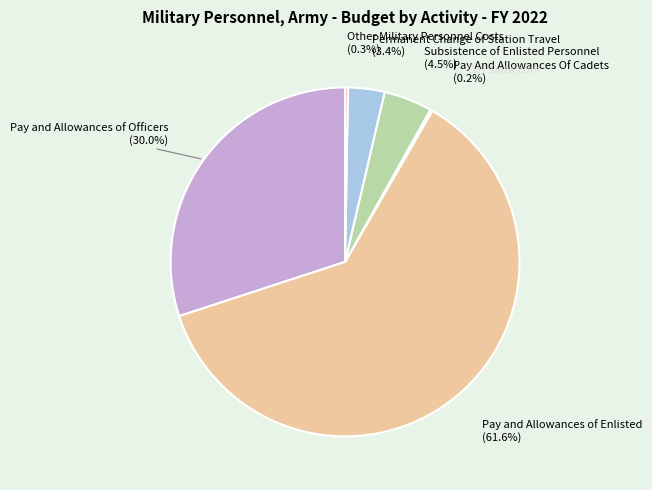

What percentage do Permanent Change of Station Travel and Pay and Allowances of Enlisted together represent?

65.0%